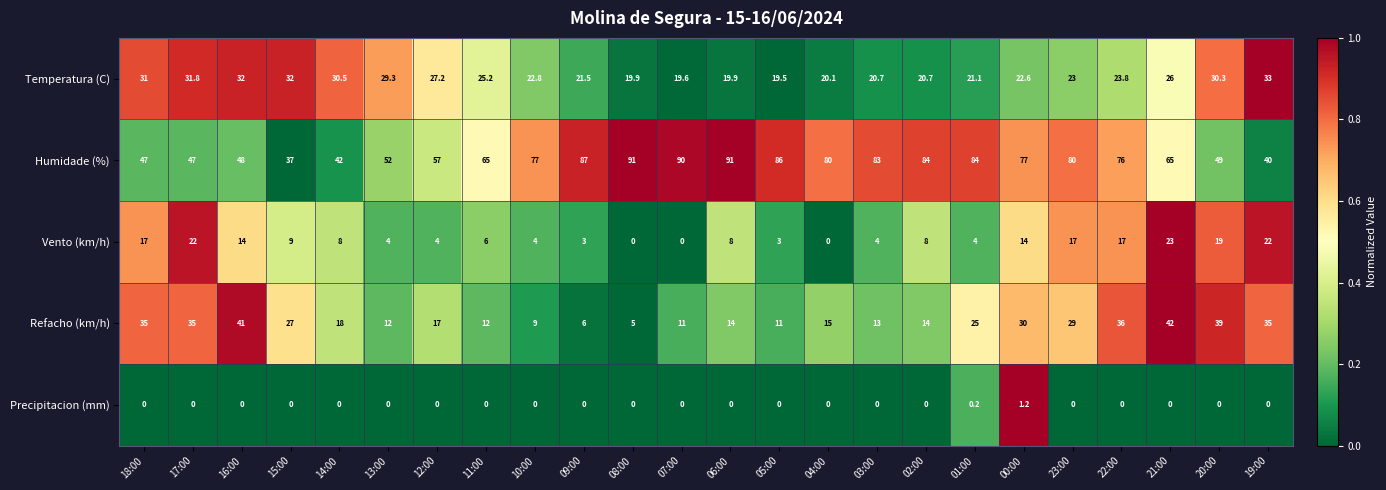

Count the number of data series in this chart.

5